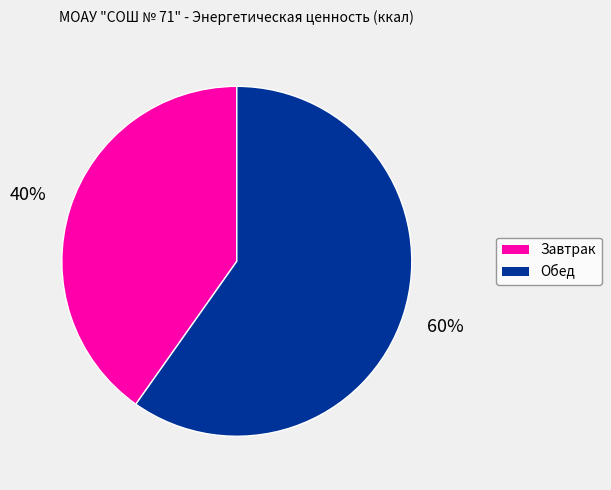

Rank the categories by value from highest to lowest.

Обед, Завтрак